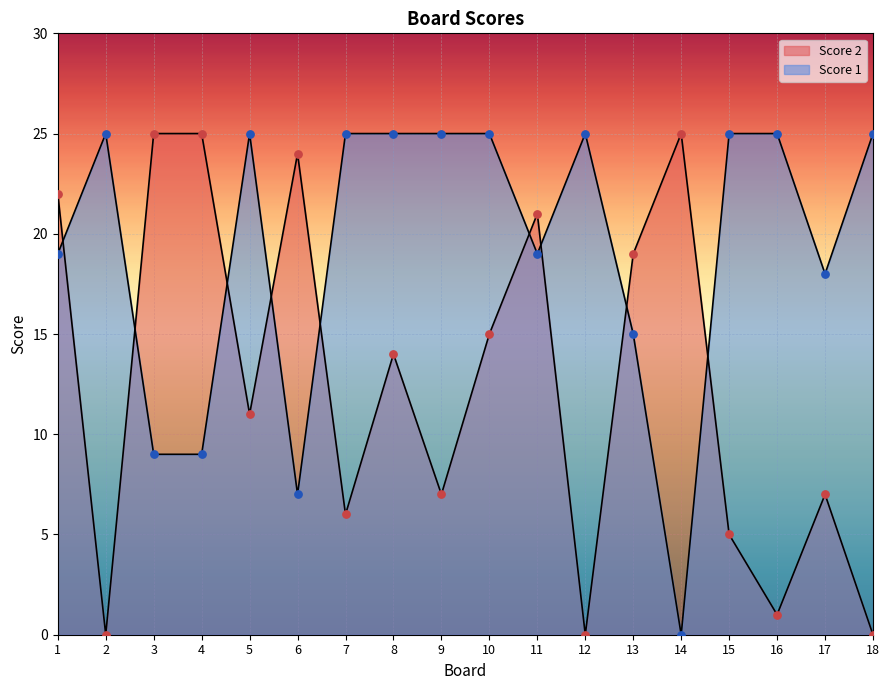

At which category is the sum across all series the highest?

1